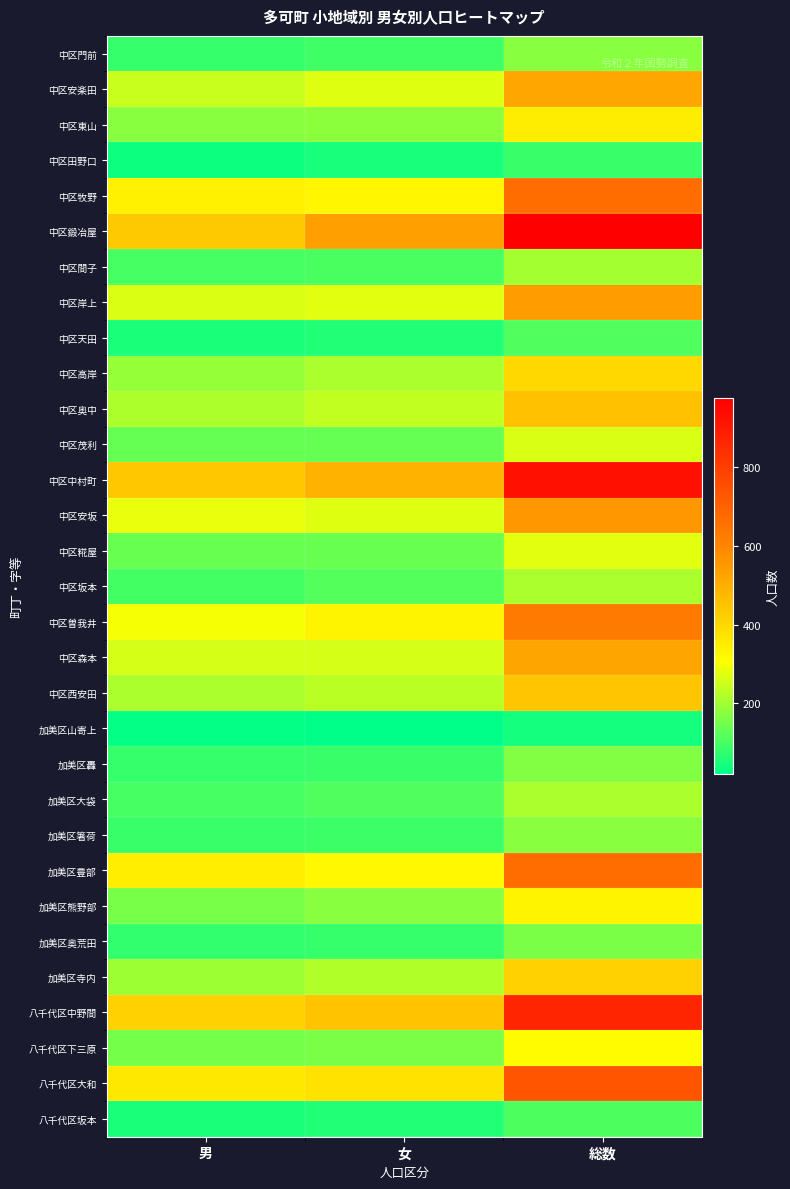

What is the smallest value displayed?

20